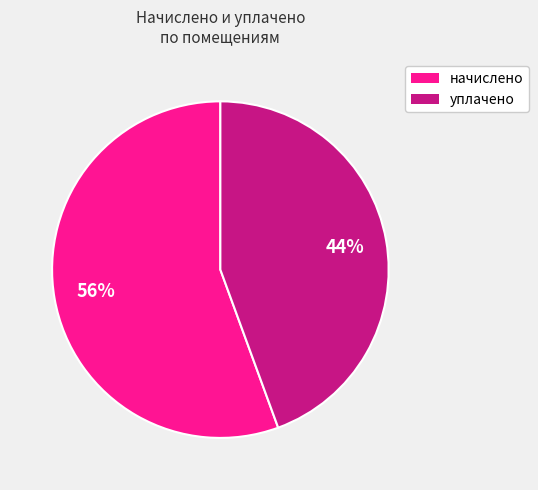

Is there any slice that represents more than half of the pie?

Yes